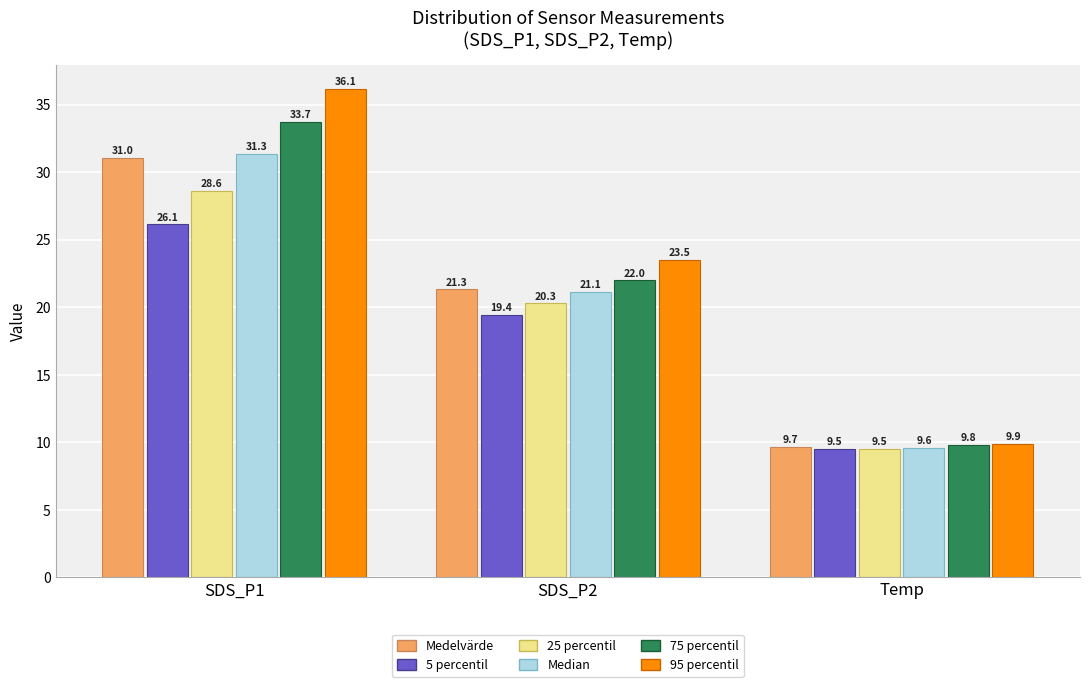

Reading left to right, transcribe all the data shown in this chart.

Medelvärde: SDS_P1=31.0	SDS_P2=21.3	Temp=9.7
5 percentil: SDS_P1=26.1	SDS_P2=19.4	Temp=9.5
25 percentil: SDS_P1=28.6	SDS_P2=20.3	Temp=9.5
Median: SDS_P1=31.3	SDS_P2=21.1	Temp=9.6
75 percentil: SDS_P1=33.7	SDS_P2=22.0	Temp=9.8
95 percentil: SDS_P1=36.1	SDS_P2=23.5	Temp=9.9